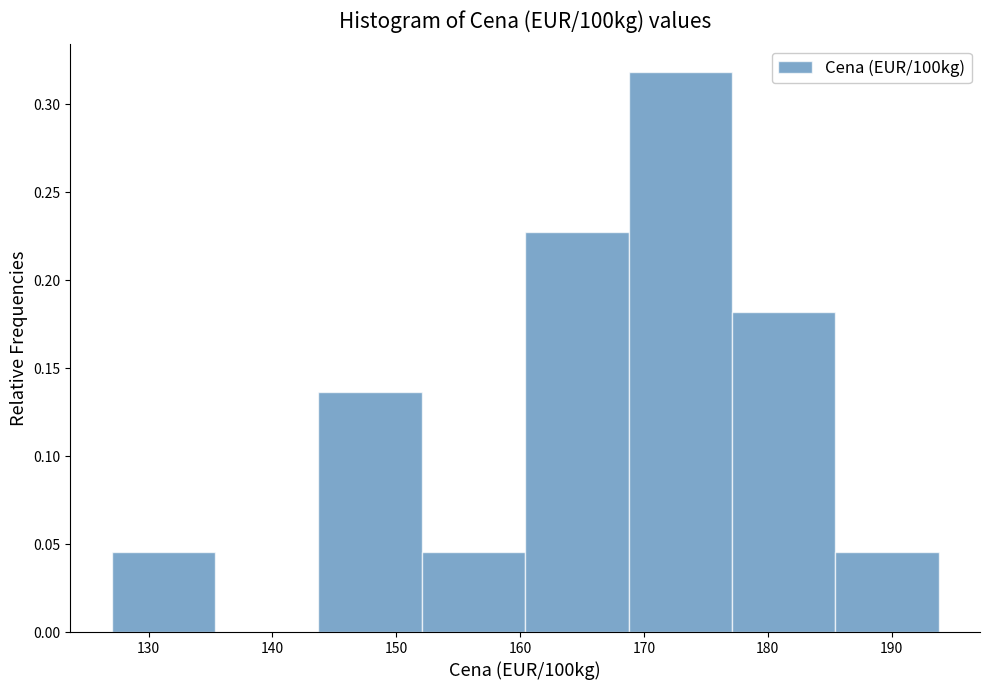

Reading left to right, list every bar in this chart as the range it spans on the x-axis followed by its height. Neither the bar edges nor the heights are printed on the chart, so give them approximately, as read against the axes.

127 to 135: 0.045
135 to 144: 0
144 to 152: 0.135
152 to 160: 0.045
160 to 169: 0.225
169 to 177: 0.320
177 to 185: 0.180
185 to 194: 0.045